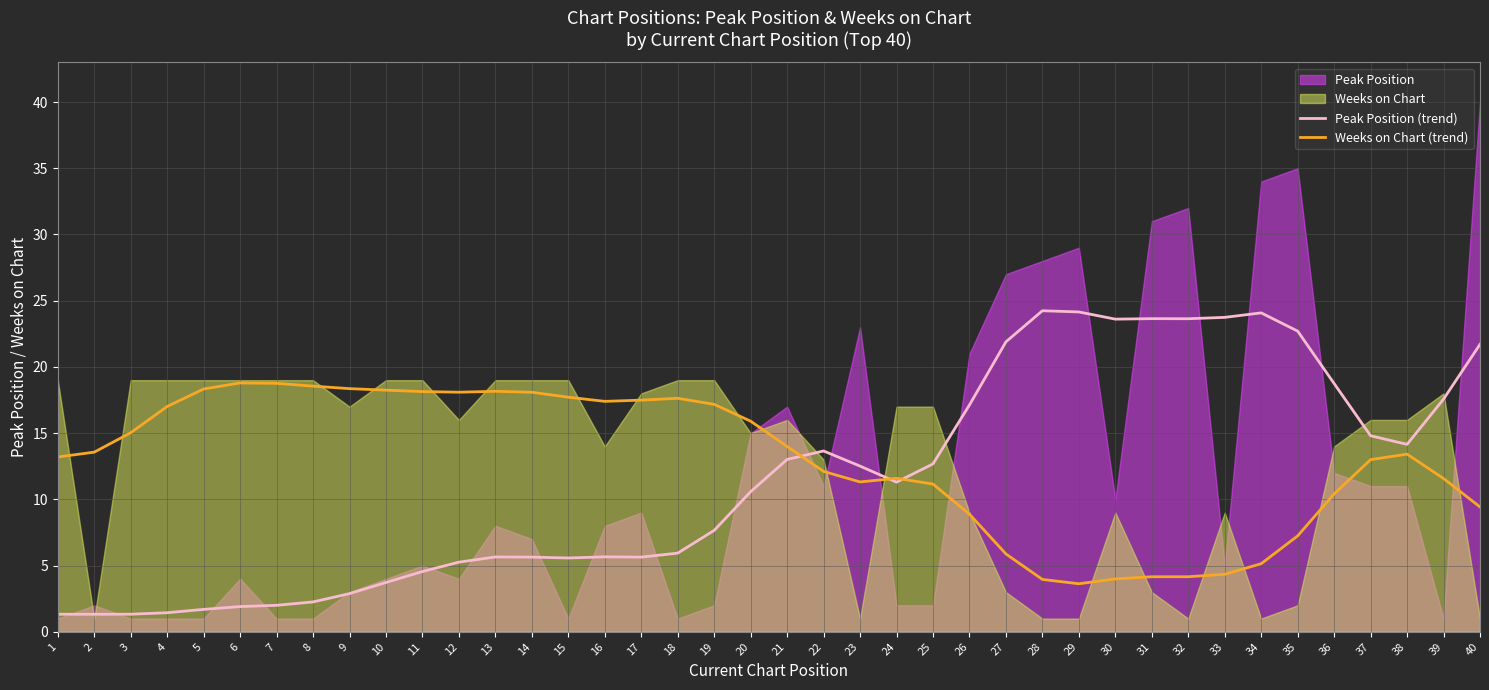

What is the lowest value of the Weeks on Chart (trend) series?

3.6